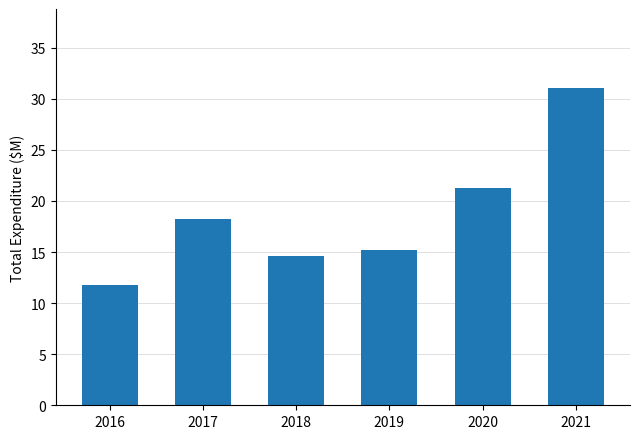

What is the value of the 5th bar from the left?

21.2